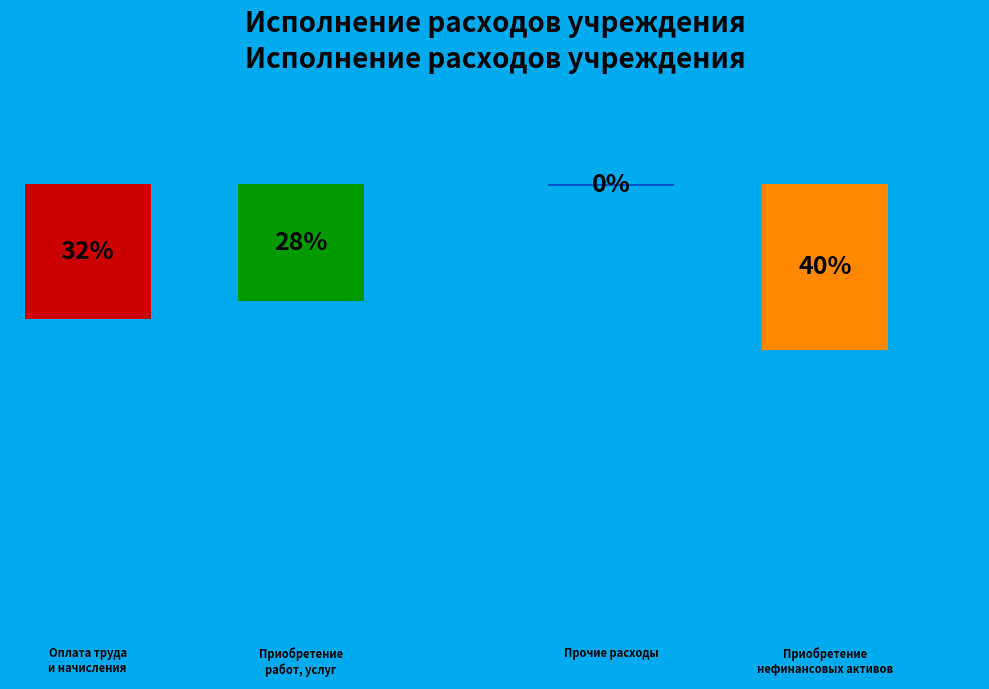

The Приобретение нефинансовых активов slice represents 40% of the pie. True or false?

True